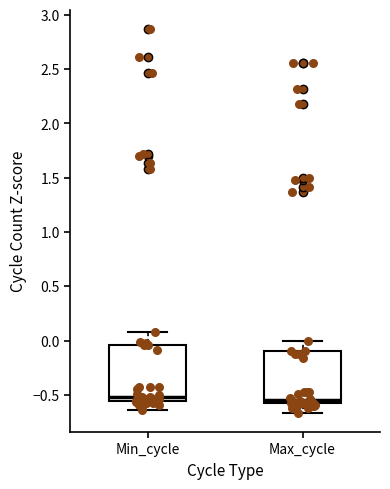

Reading left to right, read every box against the y-axis: the position of its median line, the range the box covers, and the ends of its whiskers. The values are not printed on the chart, so give them approximately, as read against the axis.

Min_cycle: median -0.50, box -0.55 to -0.05, whiskers -0.65 to 0.10
Max_cycle: median -0.55, box -0.60 to -0.10, whiskers -0.65 to 0.00